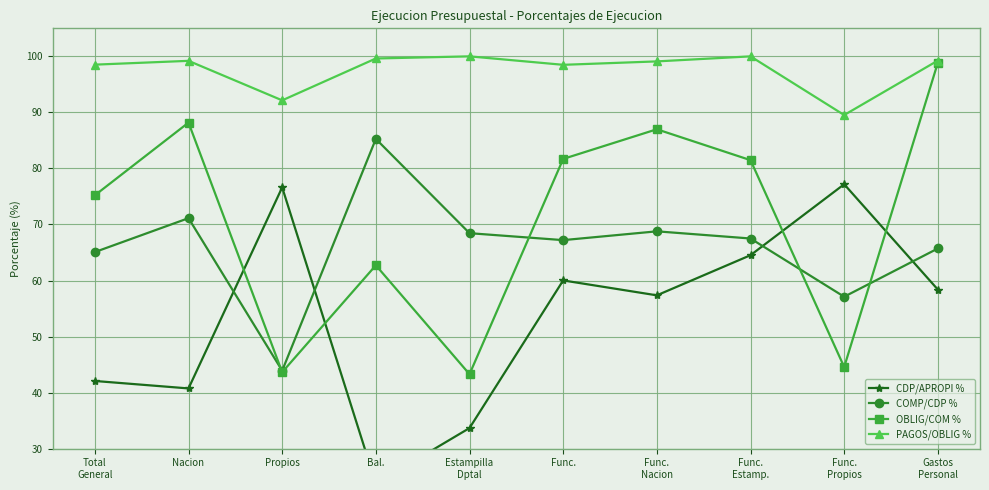

Reading left to right, list all the values displayed in this chart.

CDP/APROPI %: 42.1	40.8	76.6	23.8	33.7	60.0	57.4	64.5	77.2	58.4
COMP/CDP %: 65.1	71.1	43.9	85.3	68.5	67.2	68.8	67.5	57.1	65.7
OBLIG/COM %: 75.2	88.2	43.6	62.7	43.3	81.7	87.0	81.5	44.6	98.9
PAGOS/OBLIG %: 98.5	99.2	92.2	99.6	100.0	98.5	99.1	100.0	89.5	99.2